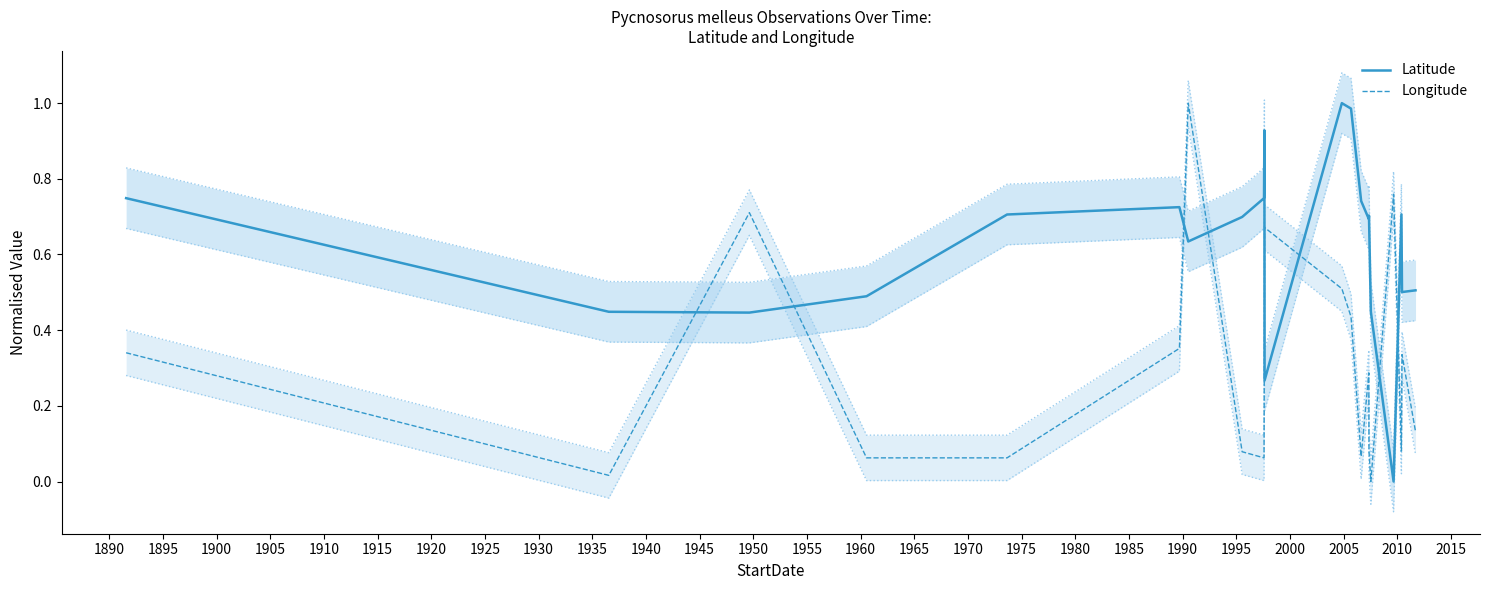

Reading left to right, transcribe all the data shown in this chart.

Latitude: 0.7	0.4	0.4	0.5	0.7	0.7	0.6	0.7	0.7	0.9	0.3	1.0	1.0	0.7	0.7	0.7	0.4	0.0	0.7	0.5	0.5
Longitude: 0.3	0.0	0.7	0.1	0.1	0.4	1.0	0.1	0.1	0.4	0.7	0.5	0.4	0.1	0.3	0.1	0.0	0.8	0.1	0.3	0.1